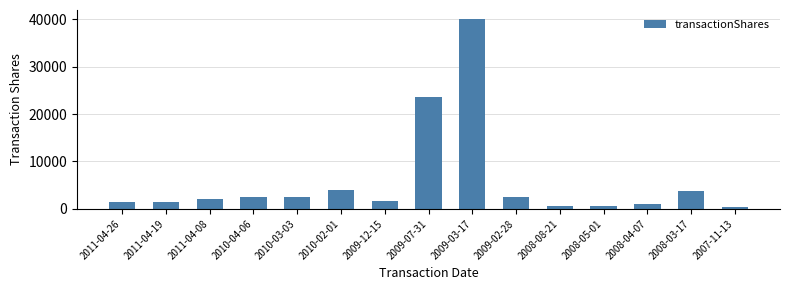

True or false: the data shows 1000 at 2008-04-07.

True